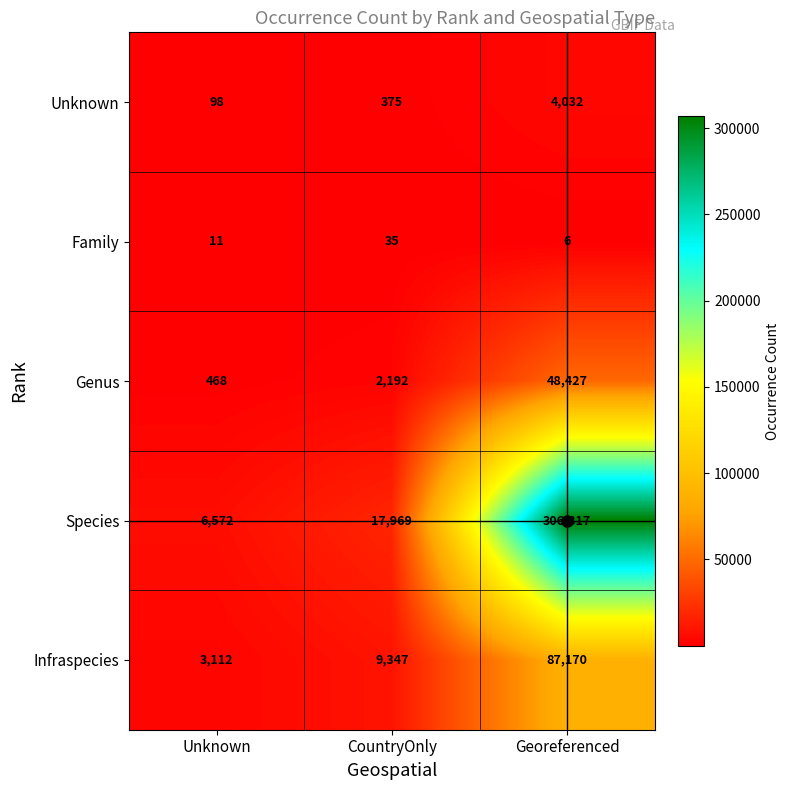

At Georeferenced, list the series in order from largest to smallest.

Species, Infraspecies, Genus, Unknown, Family